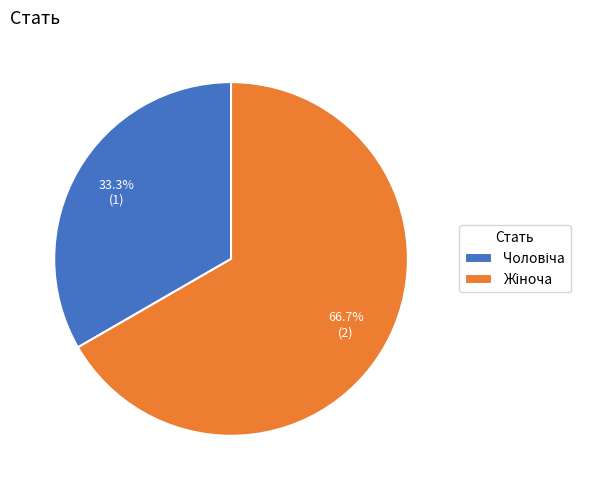

Does any single category account for the majority?

Yes